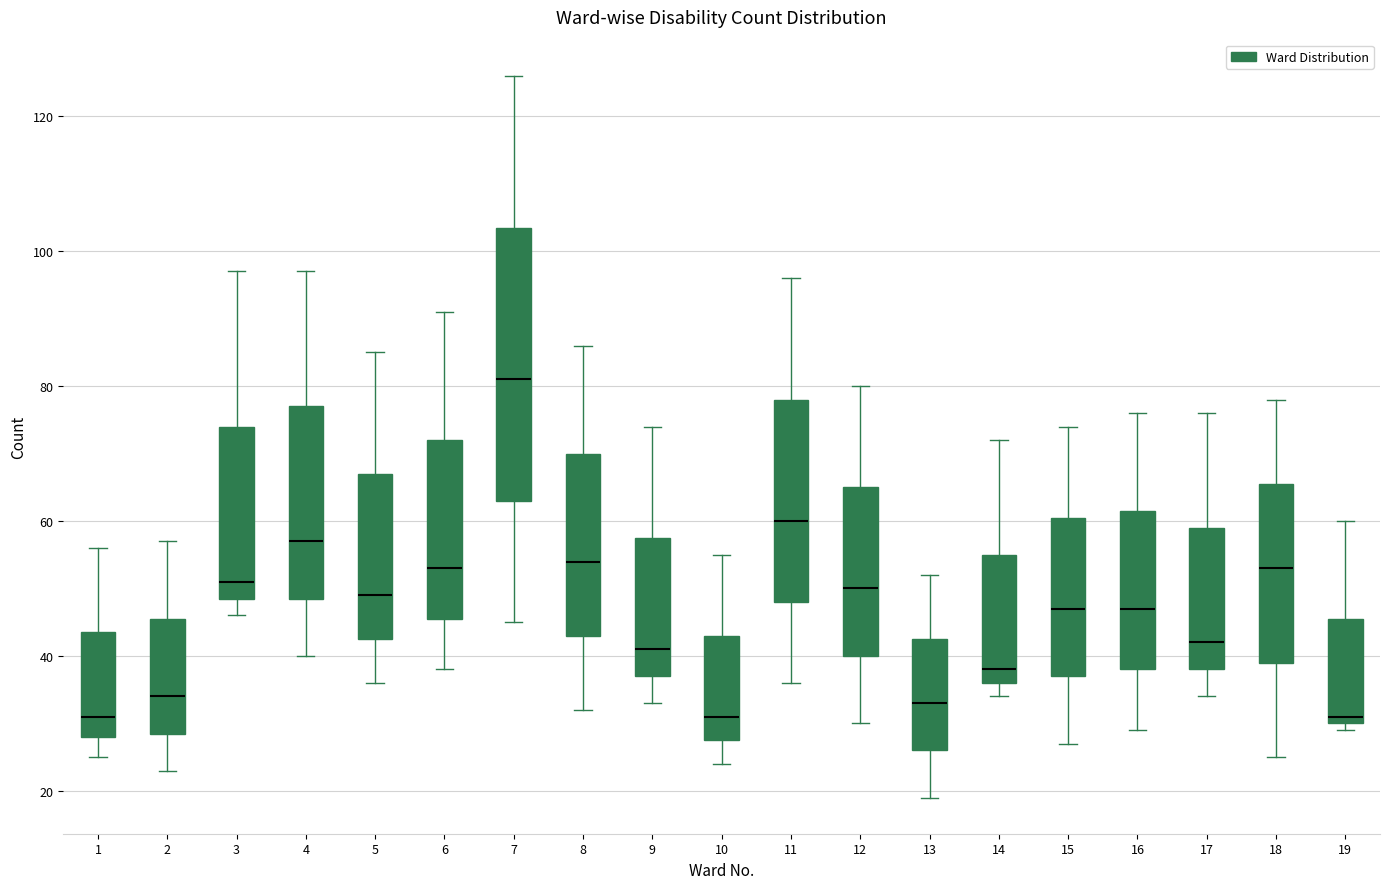

Comparing the boxes themselves (not the whiskers), which one is the tallest?

7